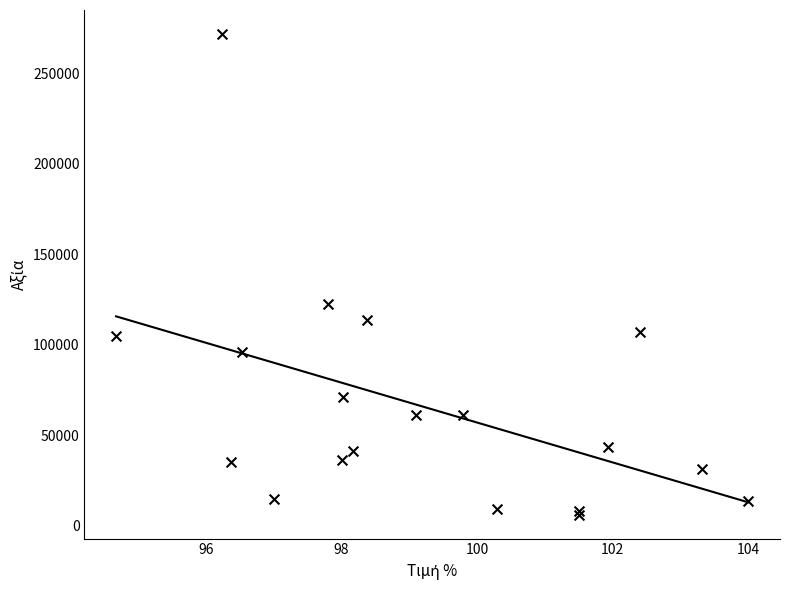

What Y value in the scatter plot is closest to 138985?

122489.2